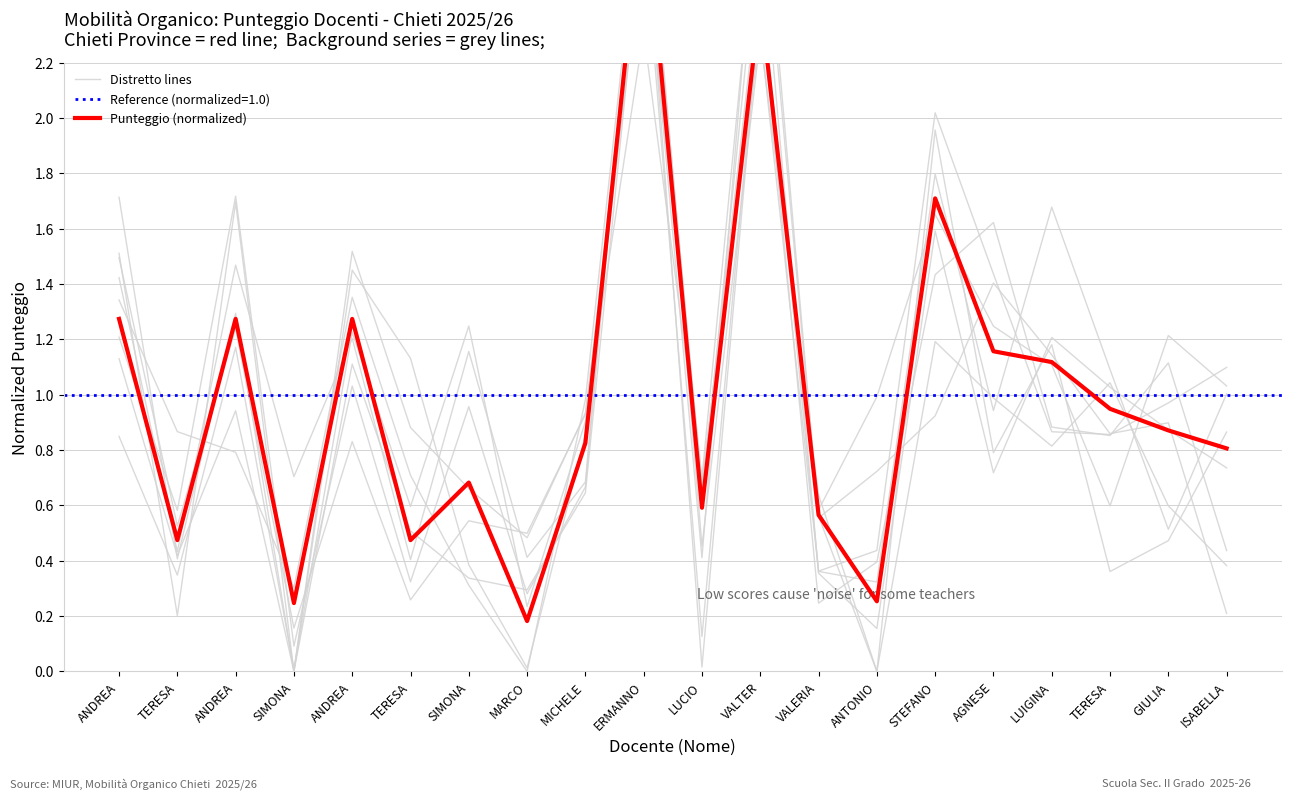

How many times do Punteggio (normalized) and Distretto lines cross each other?

11